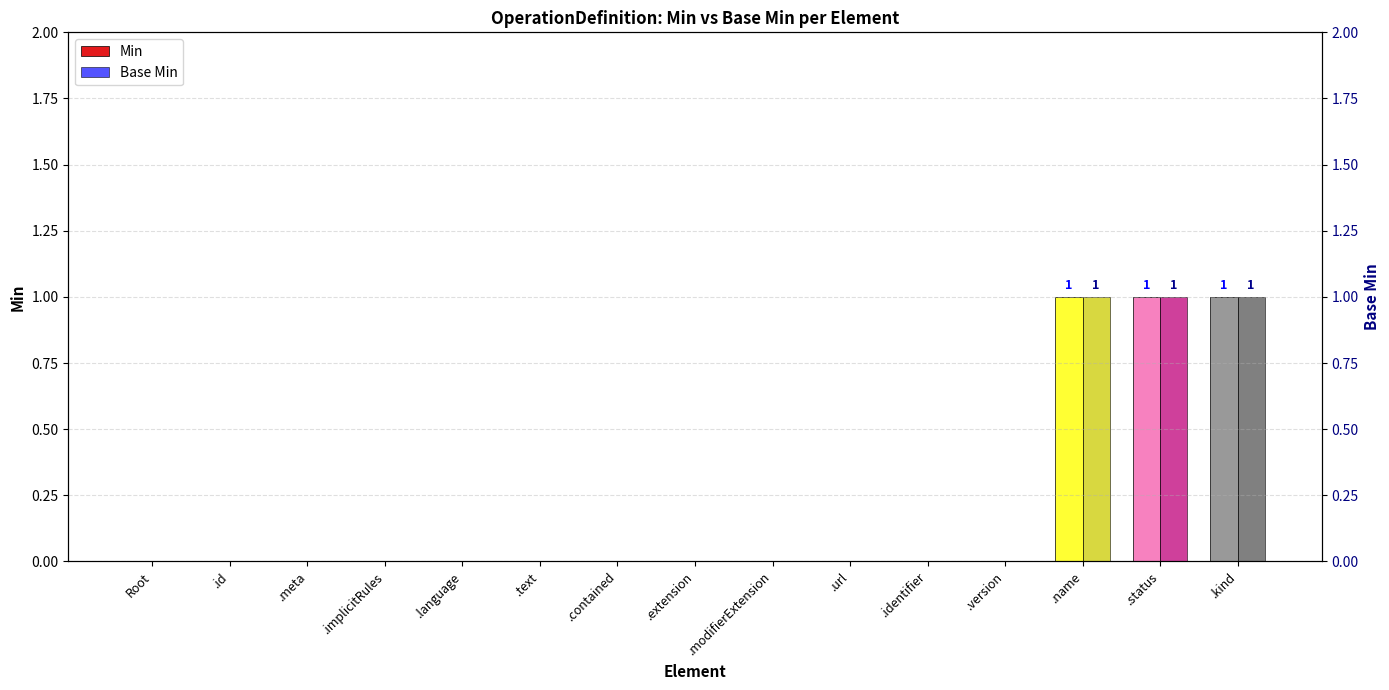

The Min series shows 0 at .meta. True or false?

True